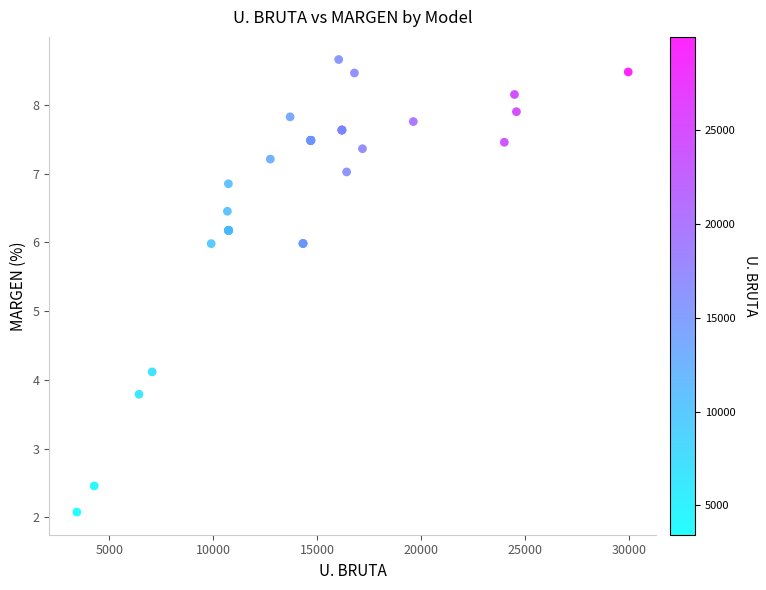

What Y value in the scatter plot is closest to 5?

4.1